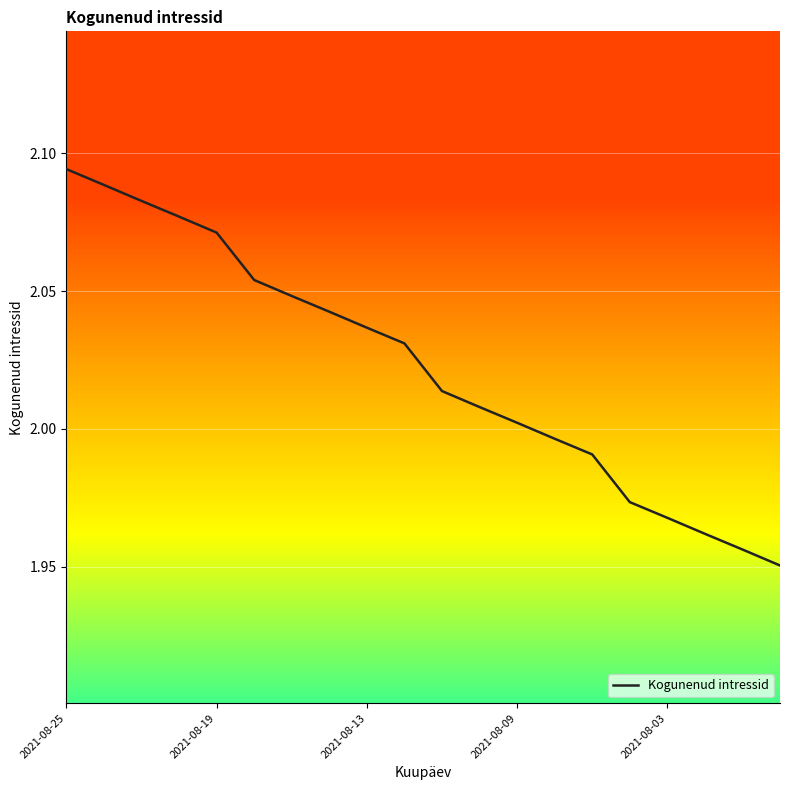

Which label corresponds to the largest value in the chart?

2021-08-25